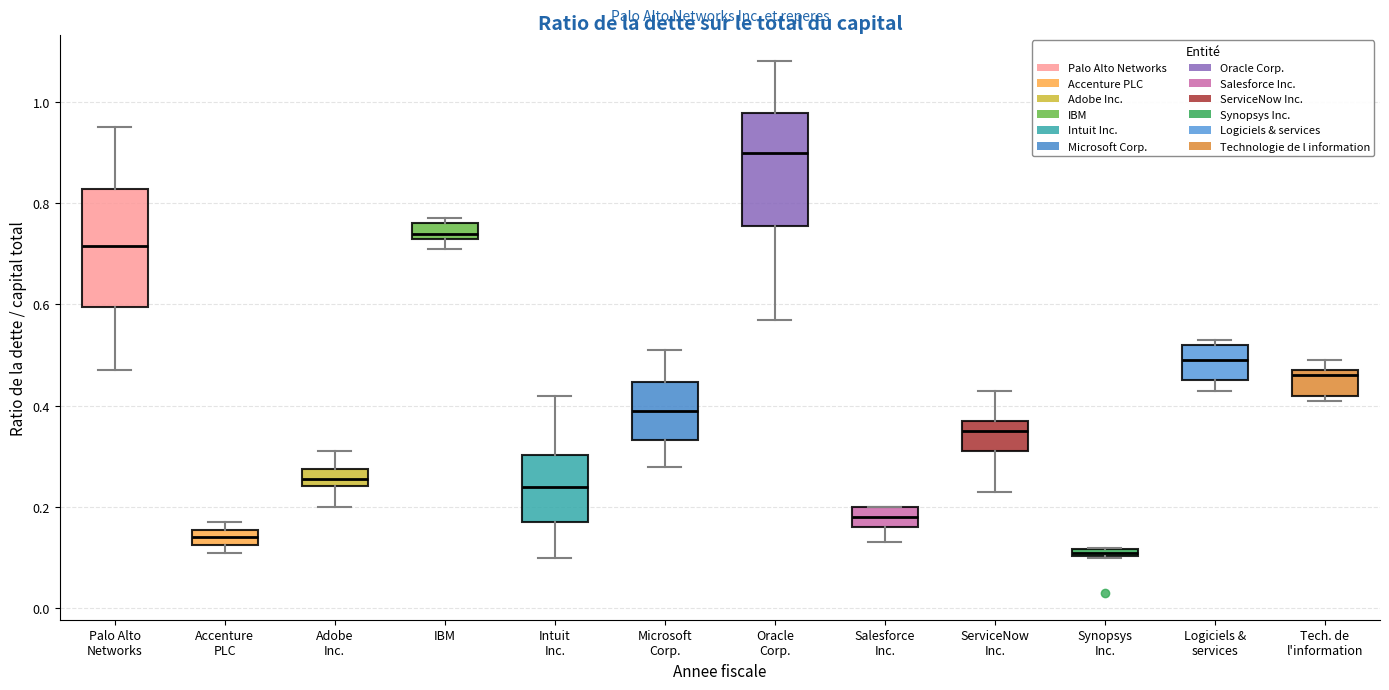

Which box has the lowest median line?

Synopsys Inc.